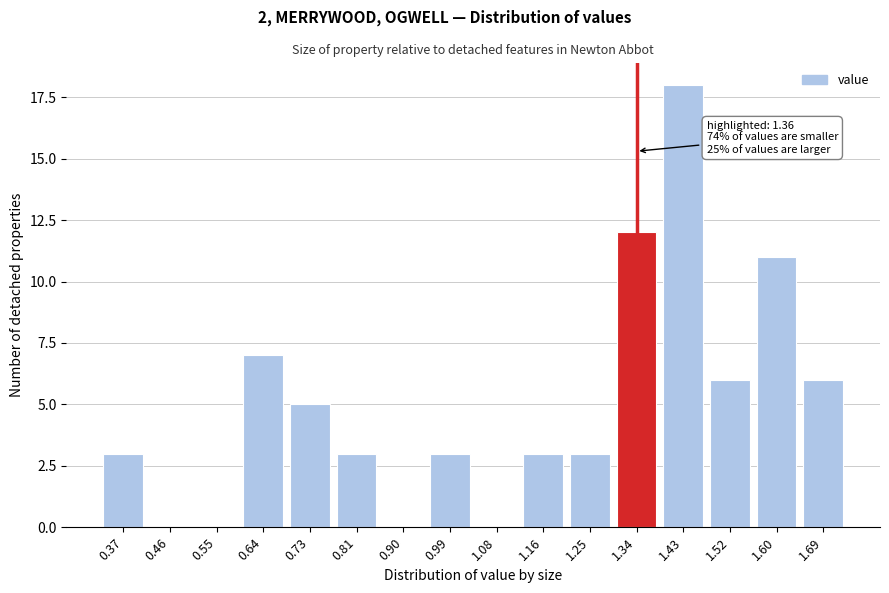

Reading right to left, extract all data points from this chart.

1.69=6	1.60=11	1.52=6	1.43=18	1.34=12	1.25=3	1.16=3	1.08=0	0.99=3	0.90=0	0.81=3	0.73=5	0.64=7	0.55=0	0.46=0	0.37=3